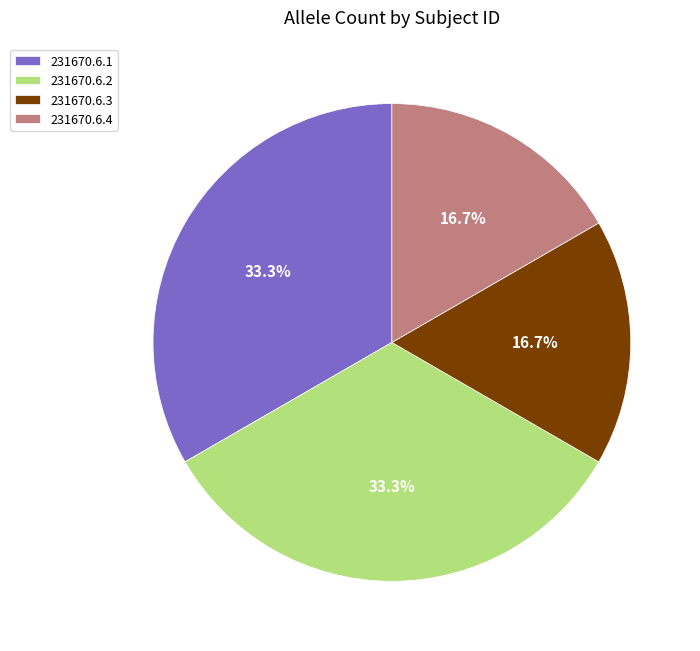

How many slices are in this pie chart?

4